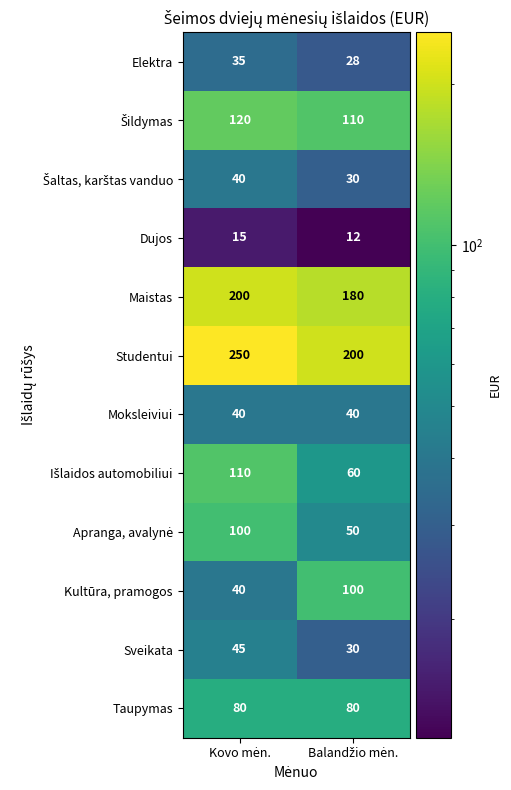

How many series are shown in this chart?

12